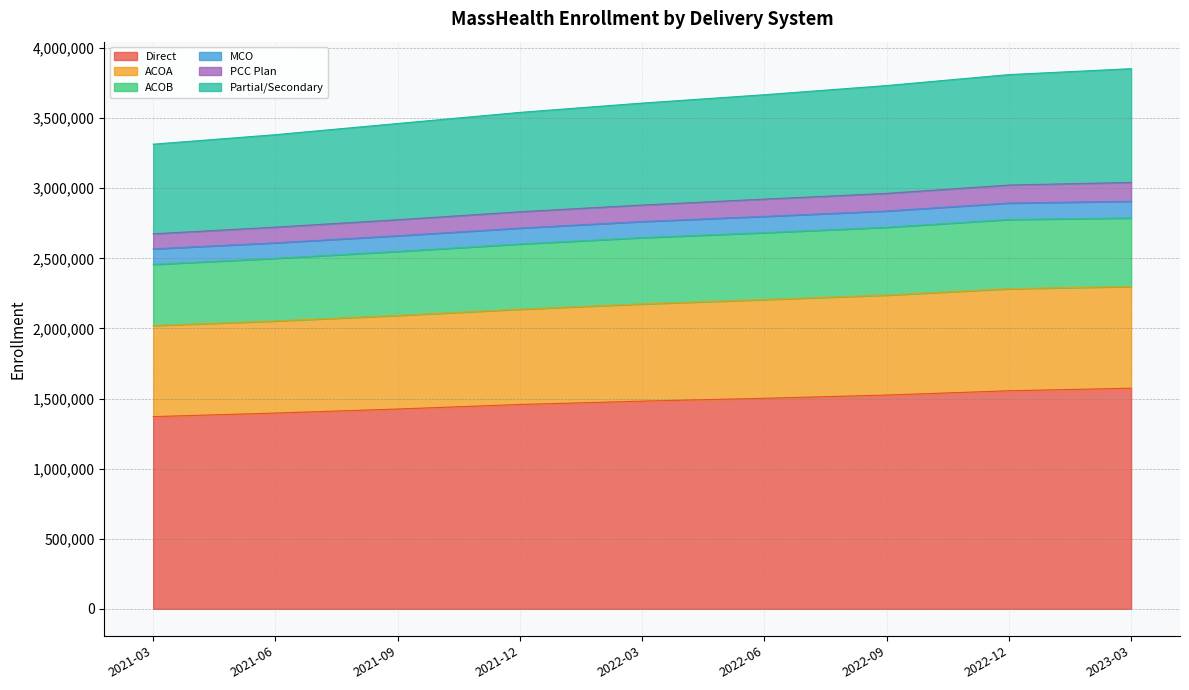

What is the spread (max minus min) of values at 2022-03?

2125704